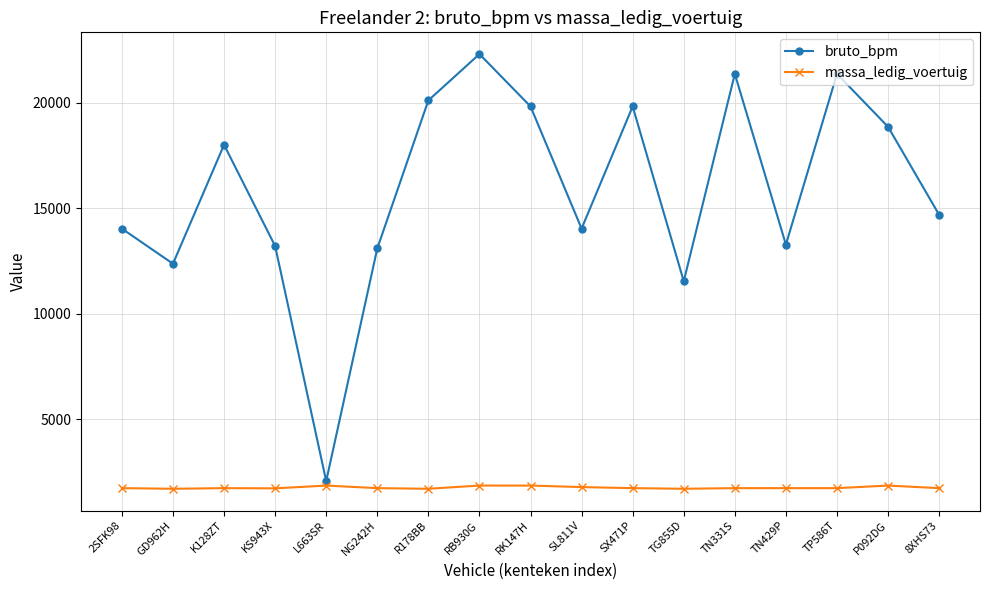

How many interior local peaks does the bruto_bpm series have?

5